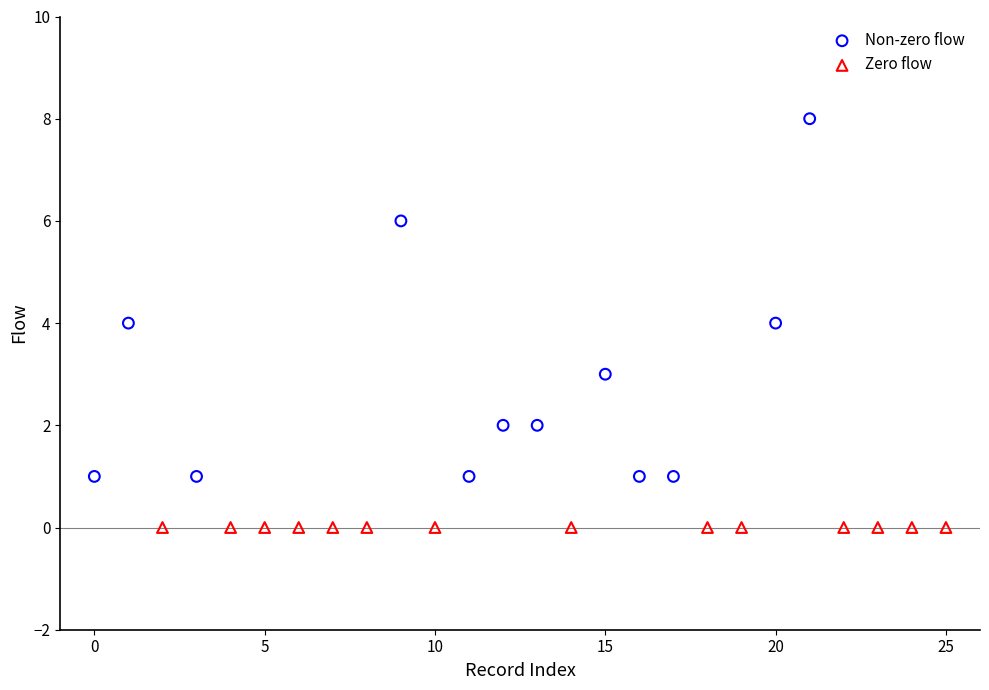

Which series reaches the maximum Y coordinate?

Non-zero flow